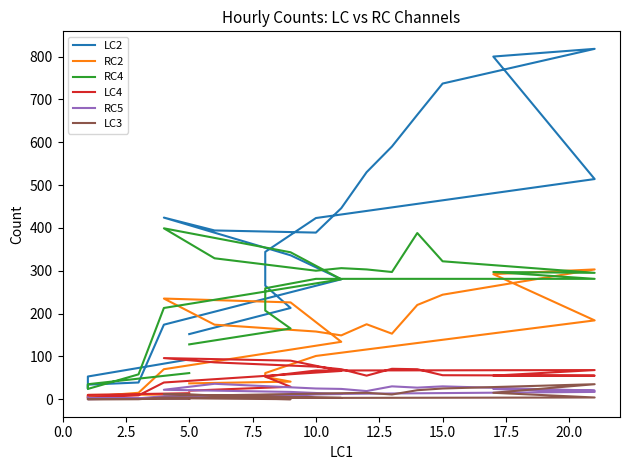

In LC4, how many points are higher than both neighbors (excluding endpoints)?

3